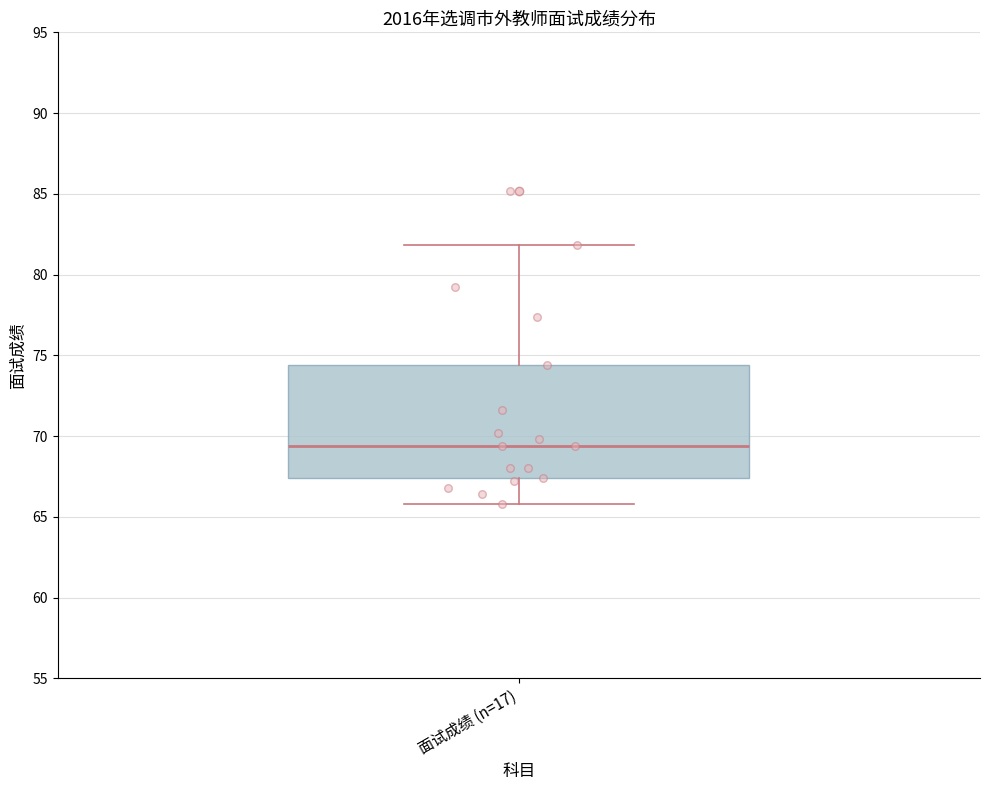

Where does the lower whisker of the box for 面试成绩 (n=17) end on the y-axis? The values are not printed on the chart, so give them approximately, as read against the axis.

66.0